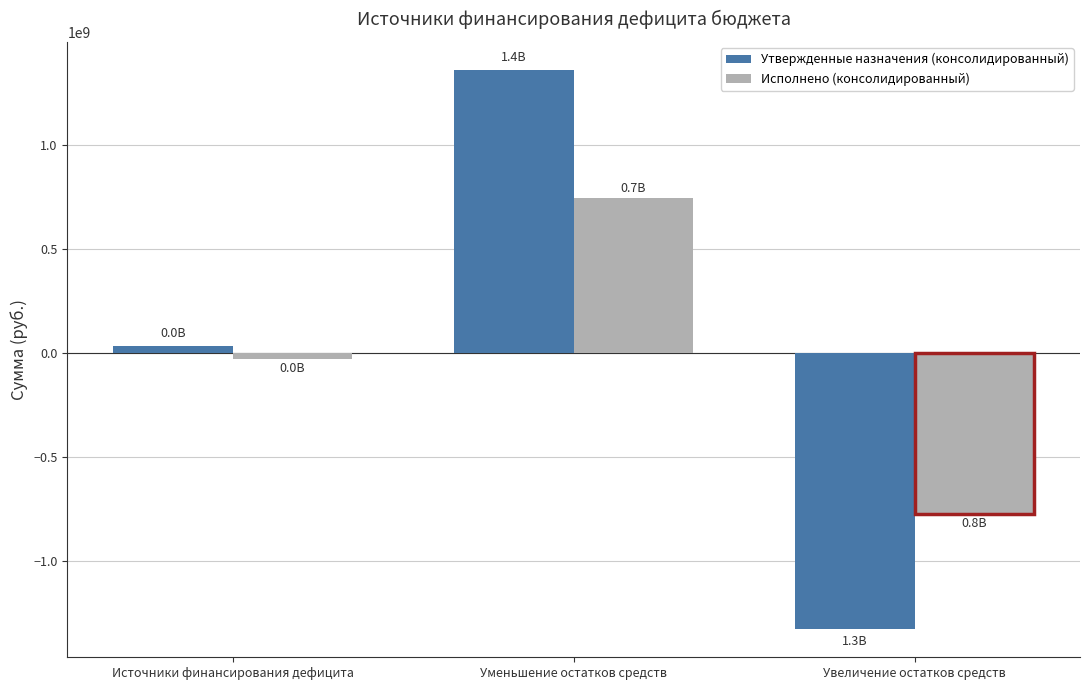

What value does the Исполнено (консолидированный) series have at Источники финансирования дефицита?

-28743639.7